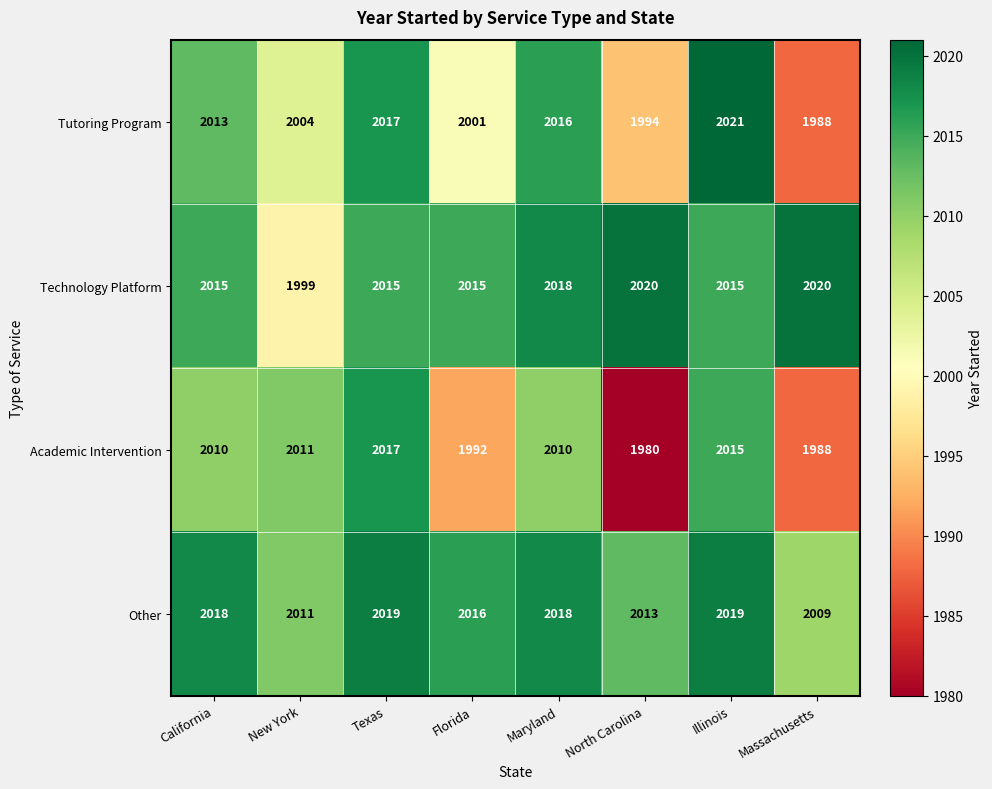

What is the spread (max minus min) of values at Illinois?

6